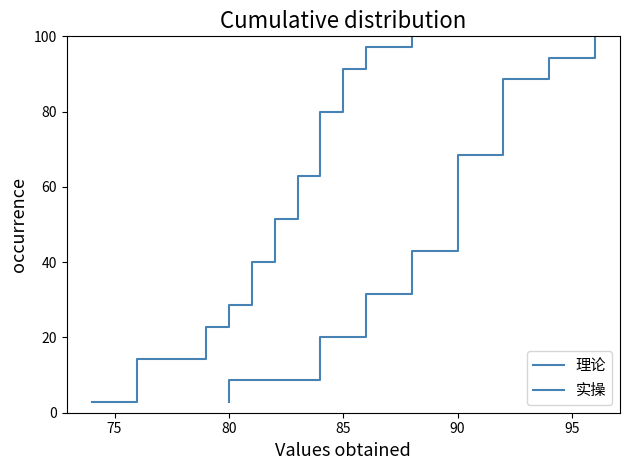

True or false: 理论 has more than 0 interior local peaks.

False